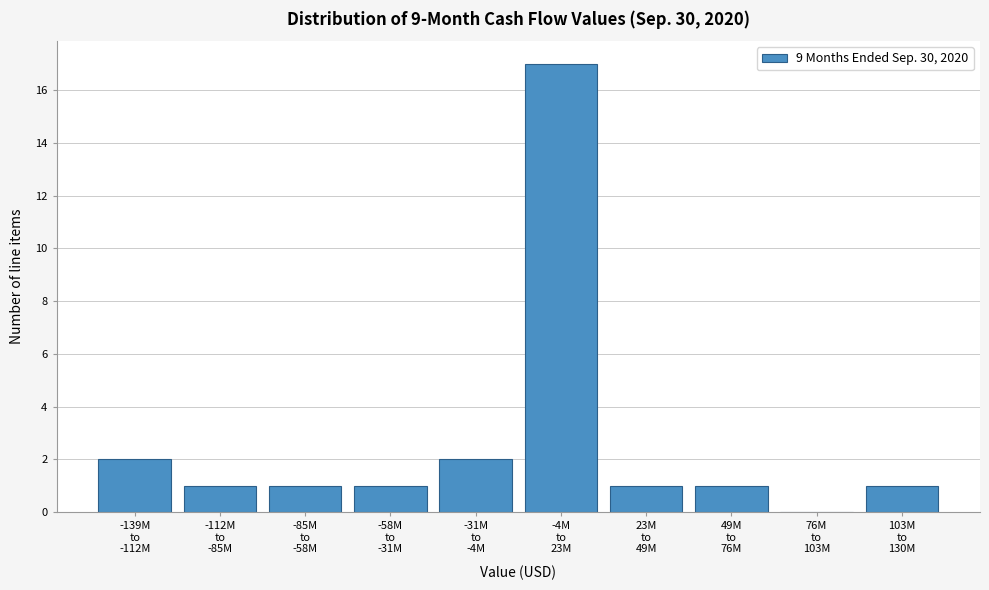

What is the maximum value shown in the chart?

17